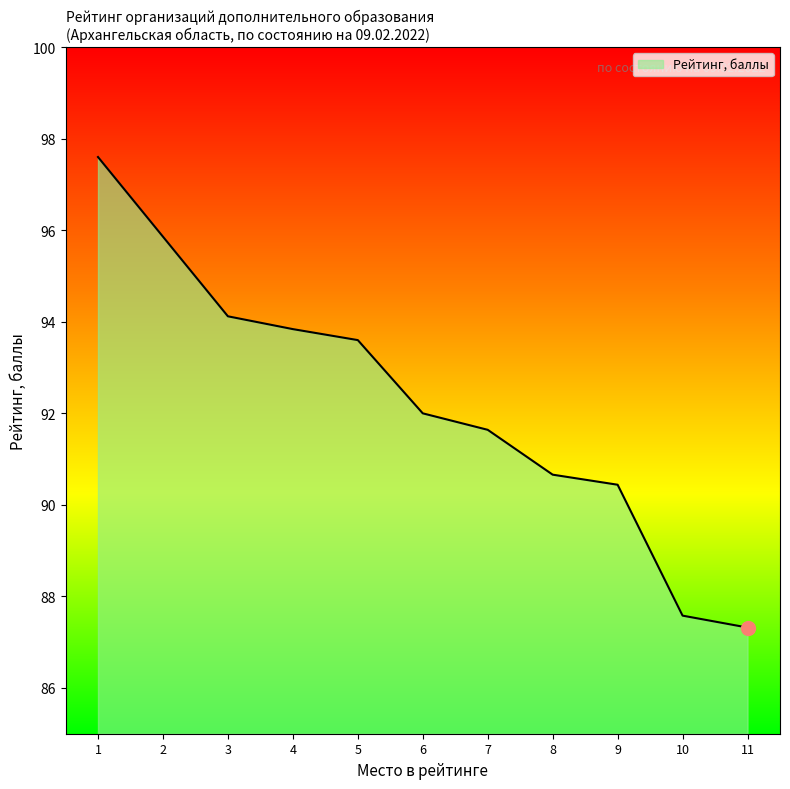

What is the ratio of the value at 10 to the value at 7?

1.0